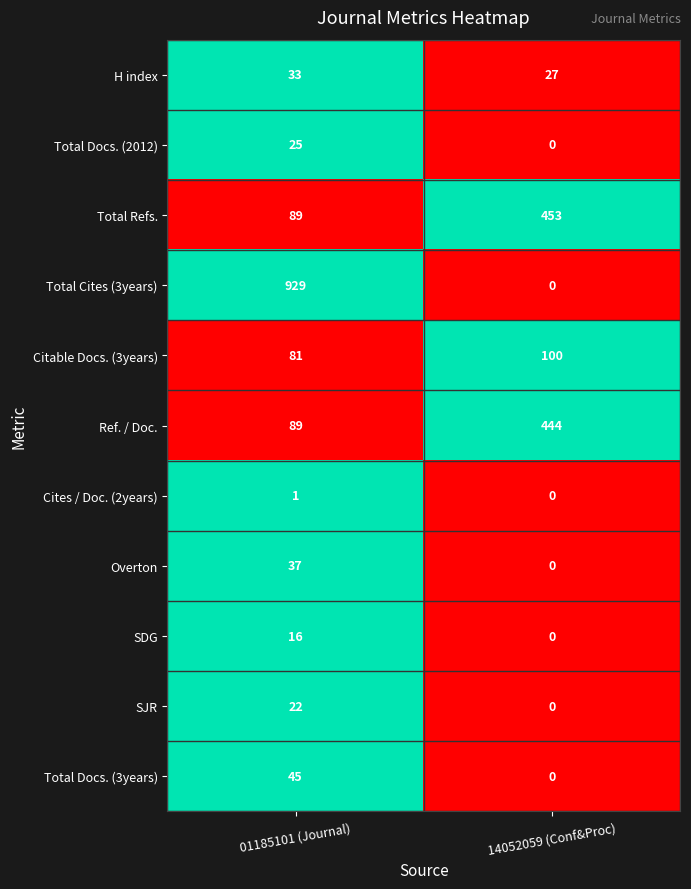

Rank the series by their maximum value, from lowest to highest.

Cites / Doc. (2years), SDG, SJR, Total Docs. (2012), H index, Overton, Total Docs. (3years), Citable Docs. (3years), Ref. / Doc., Total Refs., Total Cites (3years)